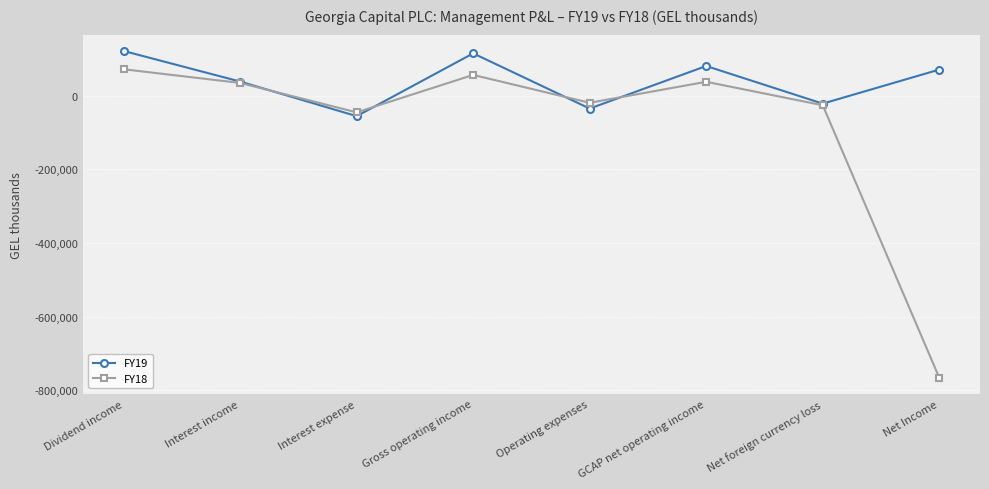

At which category does FY18 reach its first local valley?

Interest expense